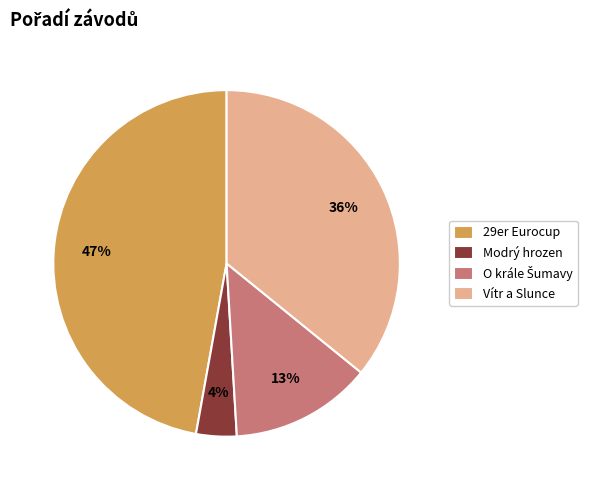

What is the ratio of the value at Vítr a Slunce to the value at 29er Eurocup?

0.8